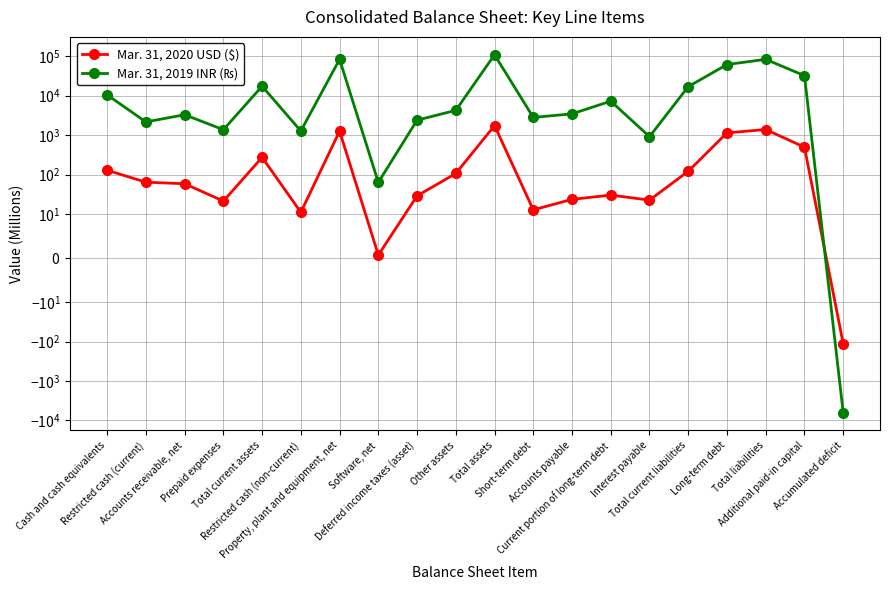

Rank the series at Accumulated deficit from highest to lowest value.

Mar. 31, 2020 USD ($), Mar. 31, 2019 INR (₨)